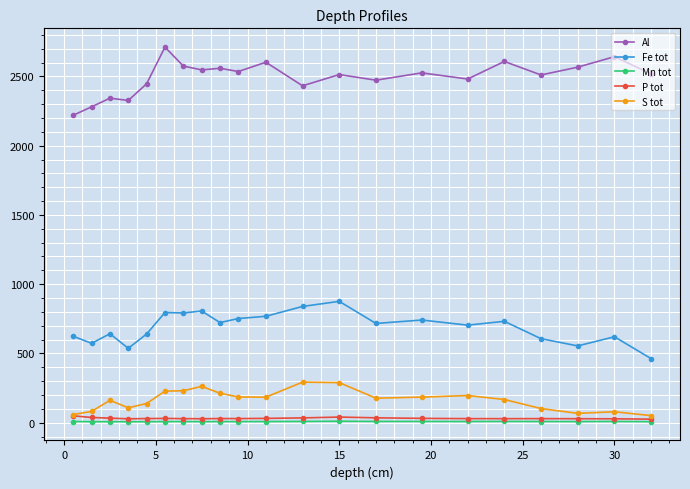

What is the greatest value displayed?

2712.1